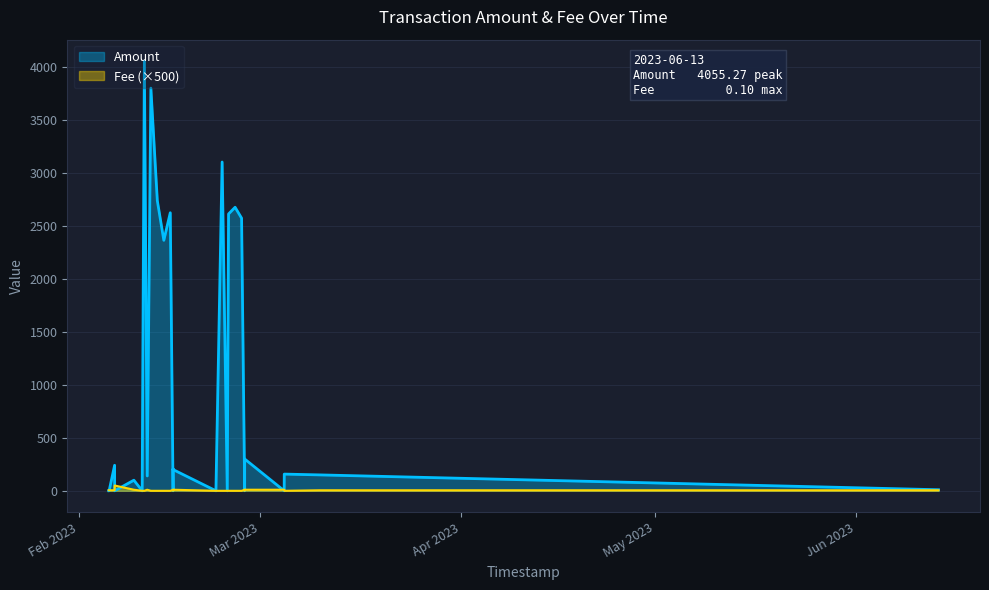

Is it true that Fee equals 0.0 at 30?

True